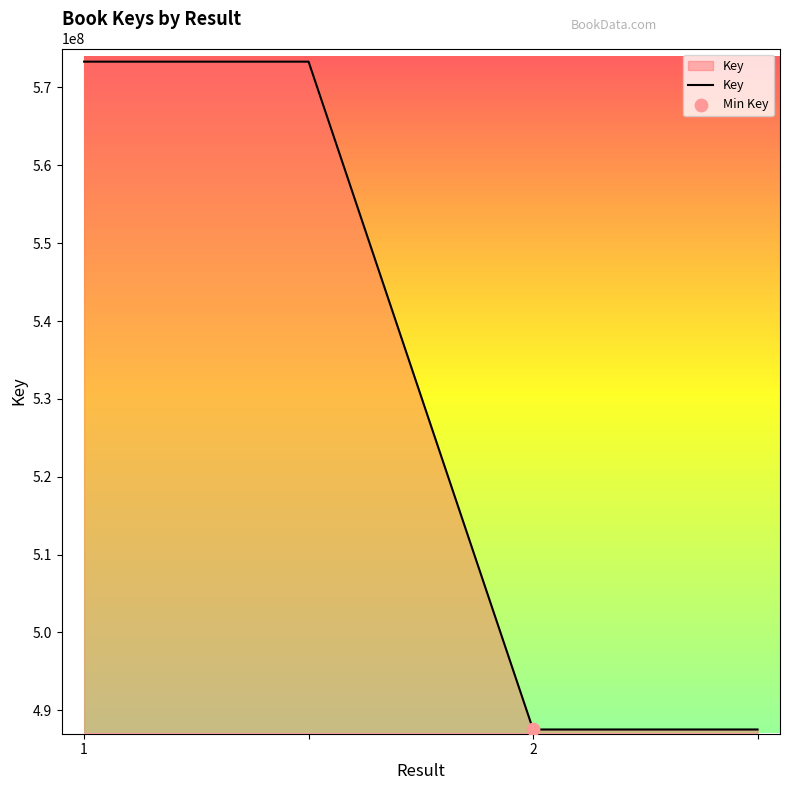

True or false: the data has more than 2 interior local peaks.

False